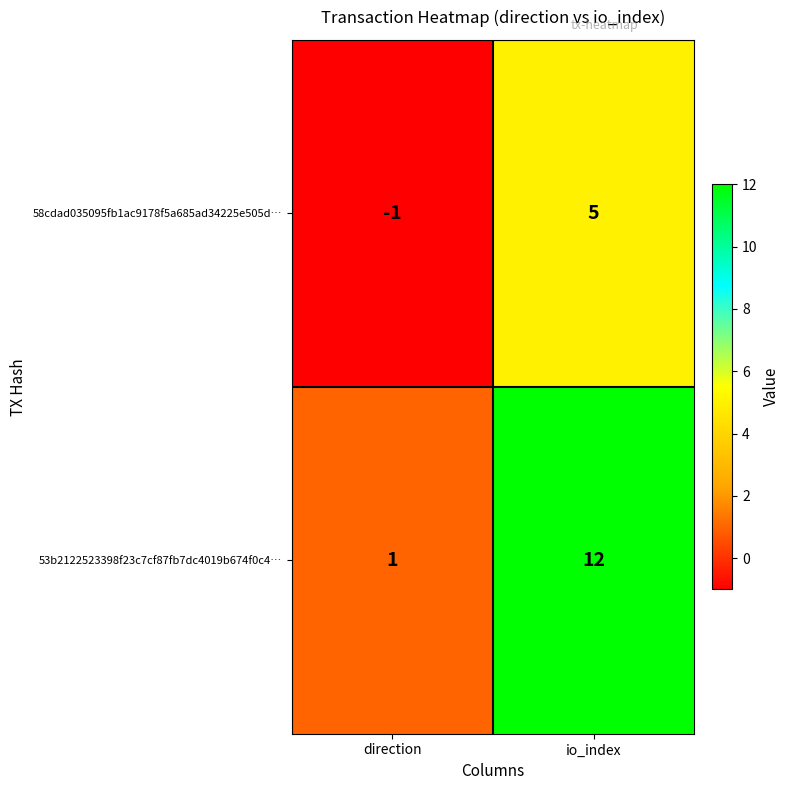

The 58cdad035095fb1ac9178f5a685ad34225e505d… series shows 2 at io_index. True or false?

False